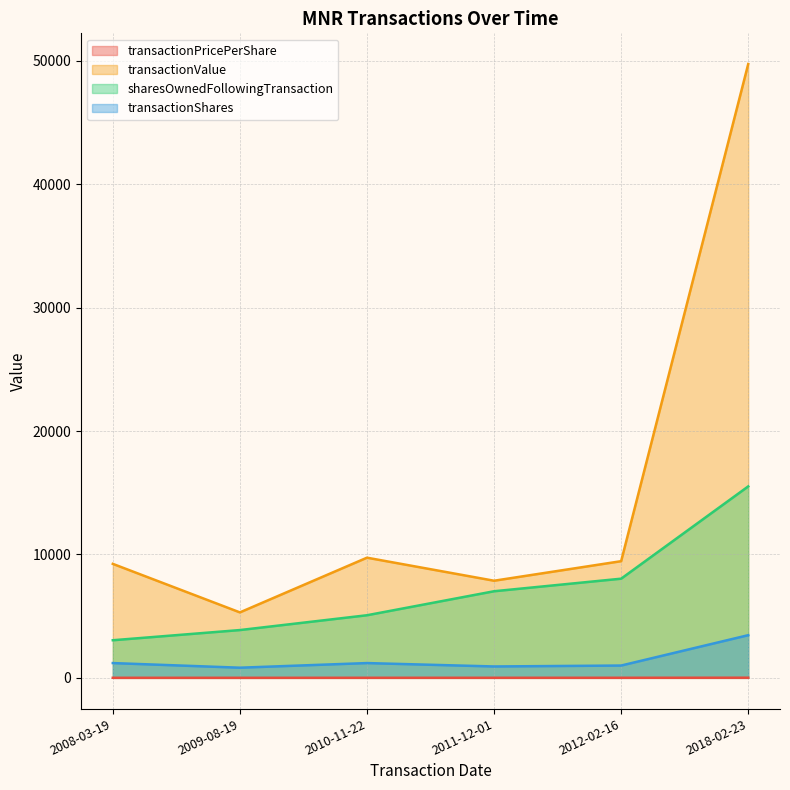

At which label is sharesOwnedFollowingTransaction closest to 9282?

2012-02-16